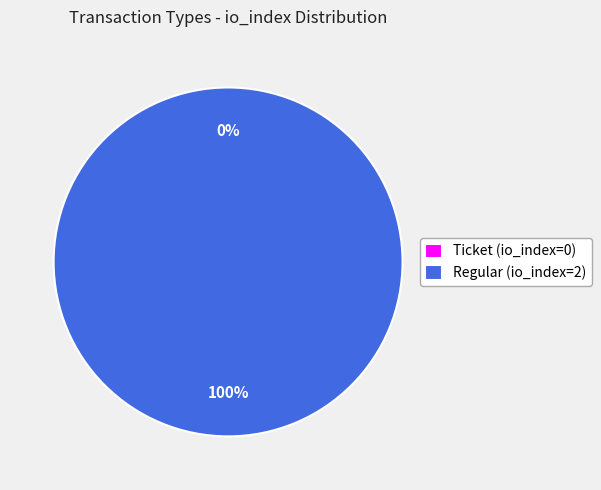

What portion of the pie excludes Ticket (io_index=0)?

100.0%